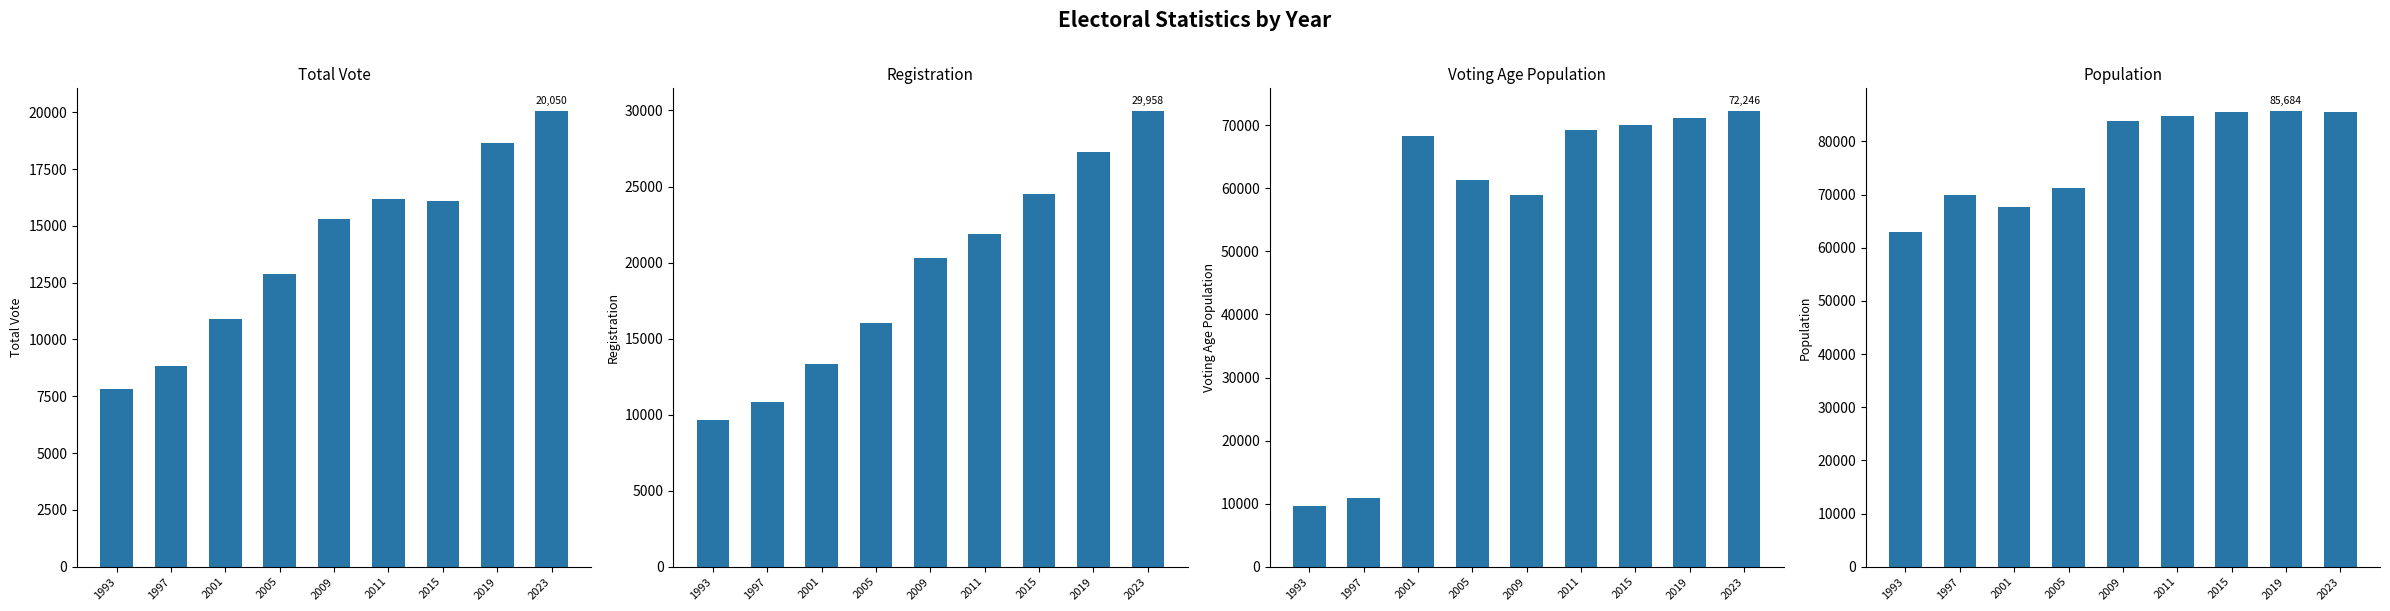

At which category does the chart reach its peak across all series?

2019